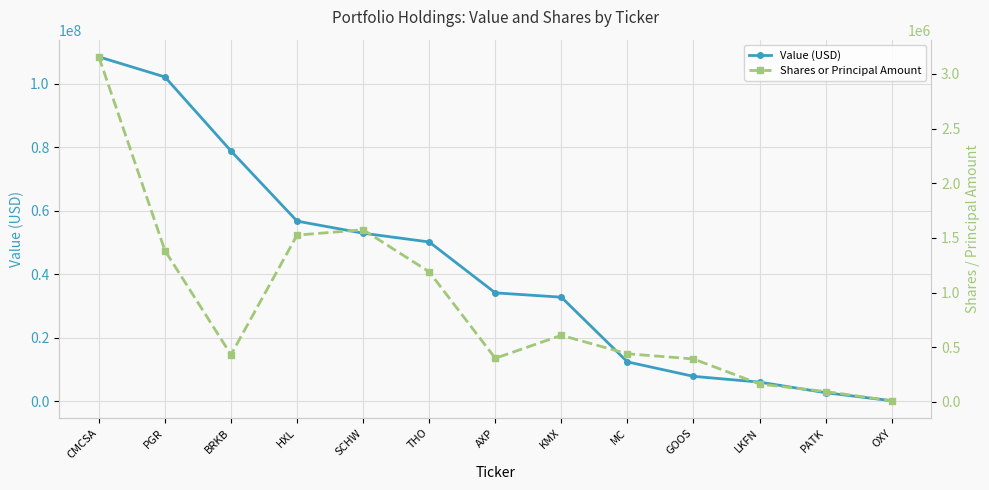

Count the number of data series in this chart.

2